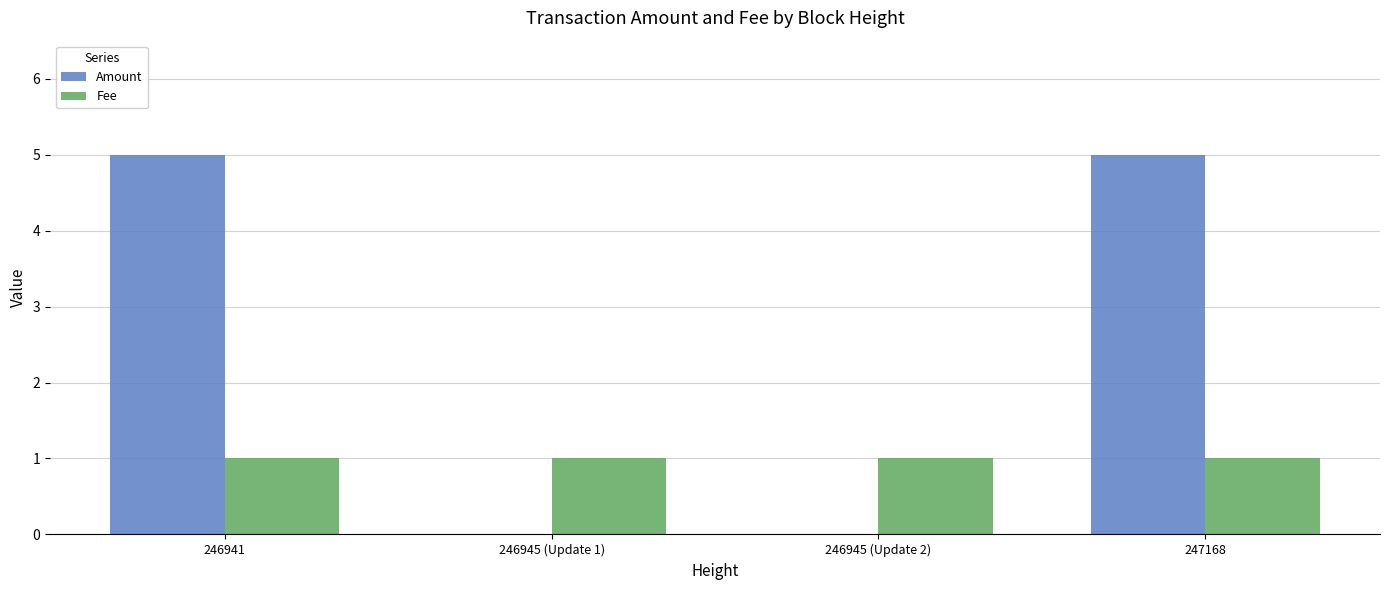

True or false: Fee has a value of 0 at 246945 (Update 2).

False